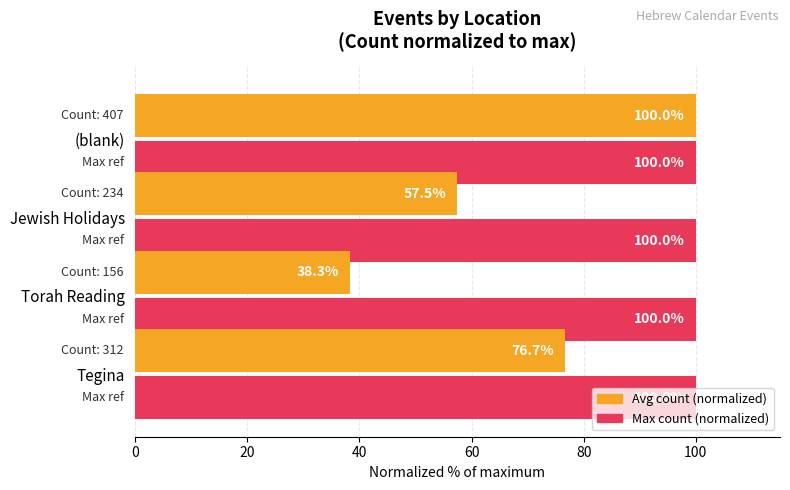

What is the maximum value shown in the chart?

100.0